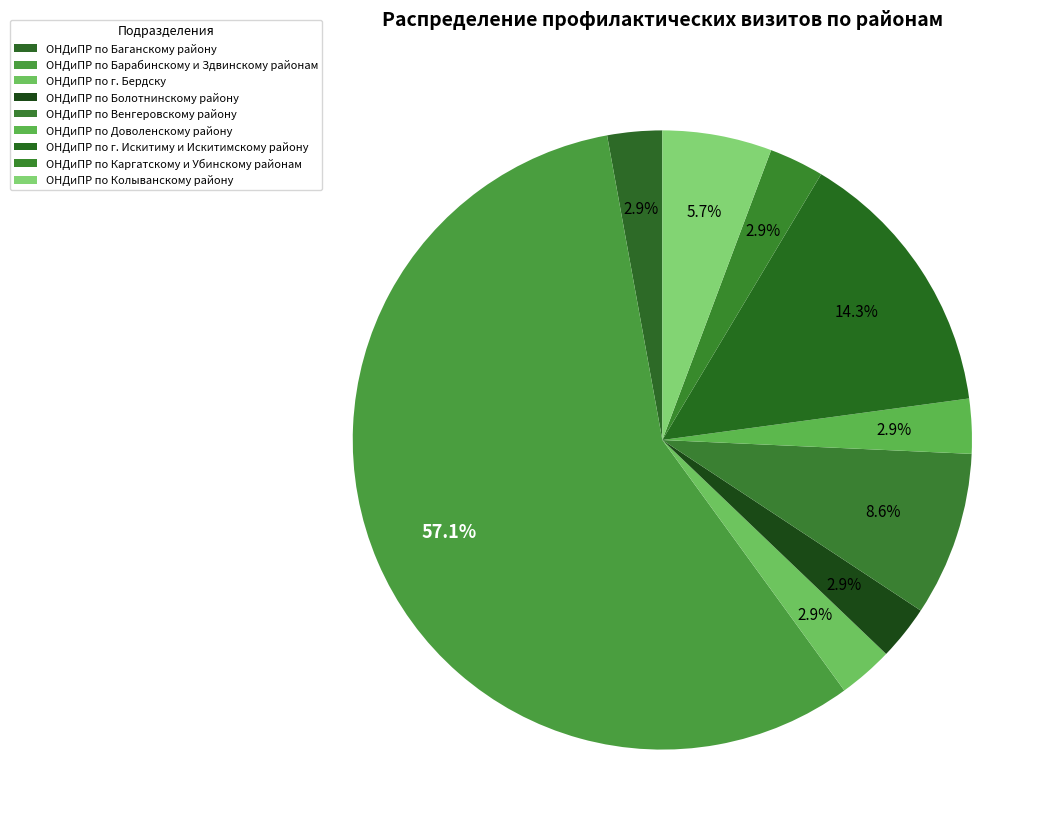

How many slices are in this pie chart?

9